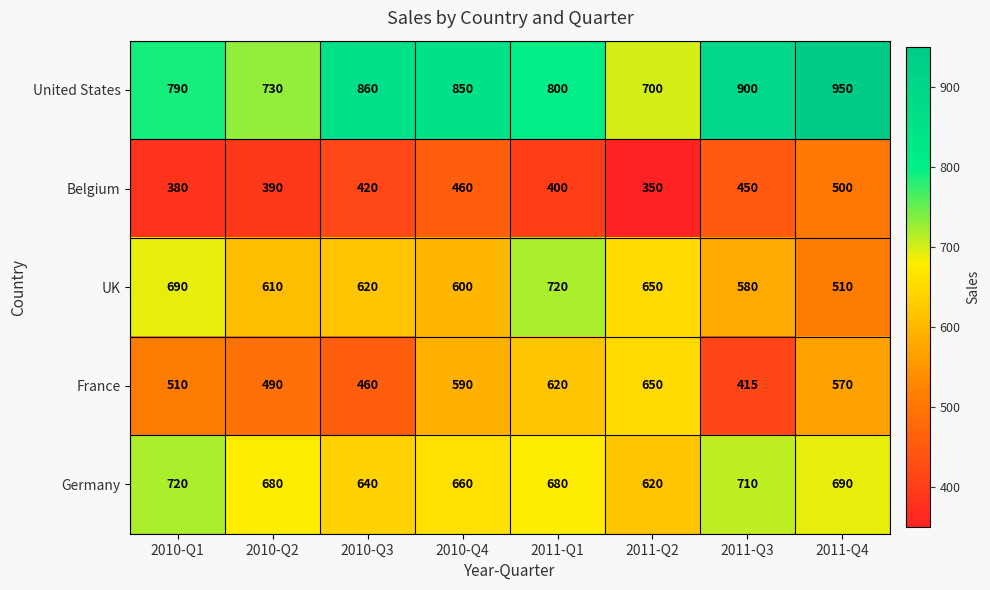

Rank the series at 2011-Q4 from lowest to highest value.

Belgium, UK, France, Germany, United States